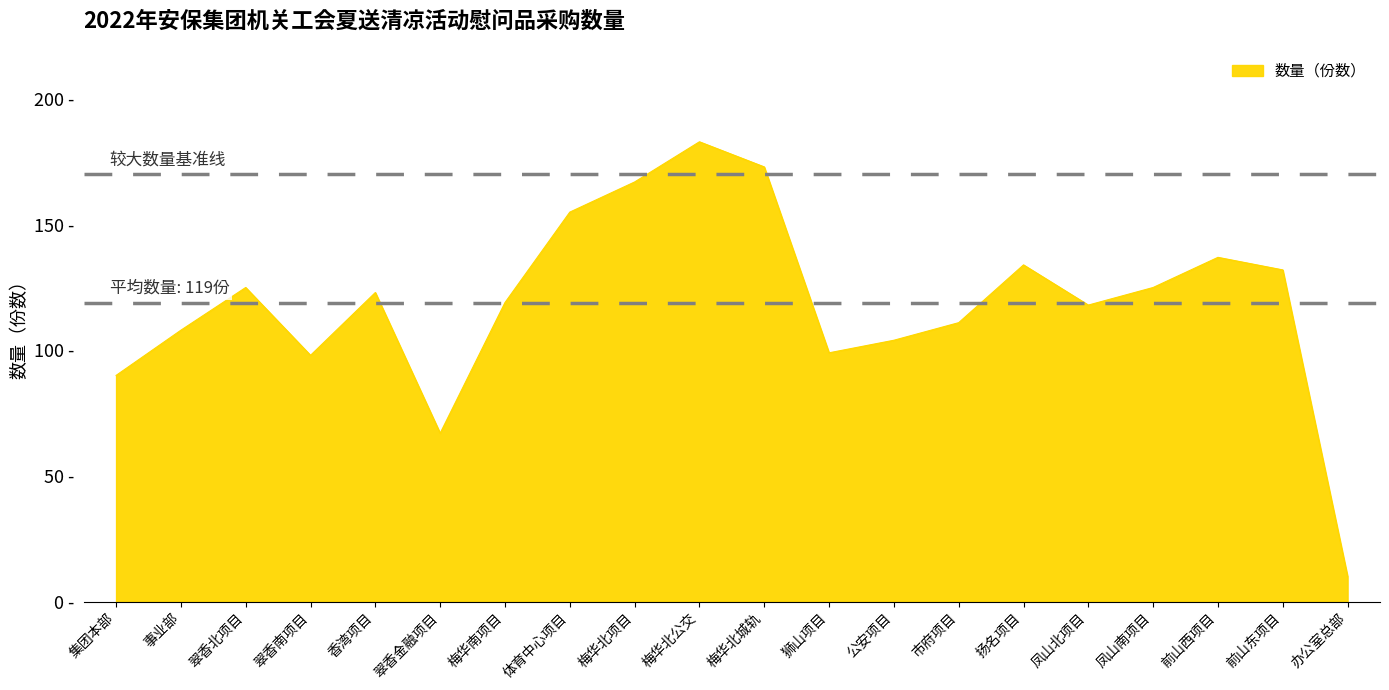

True or false: the data shows 180 at 前山东项目.

False